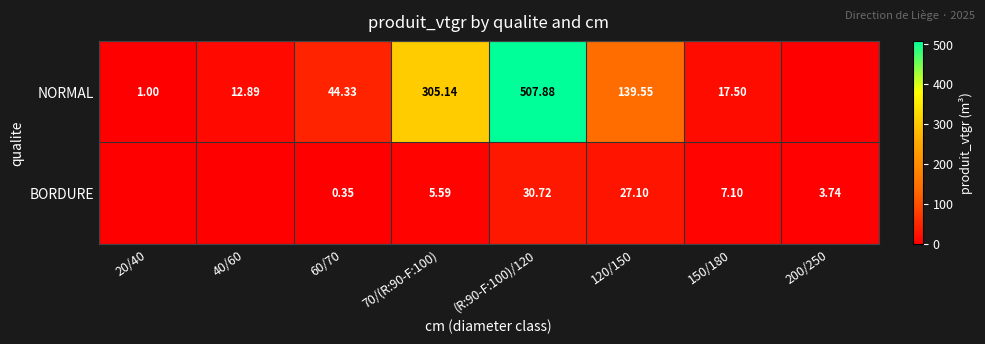

At 120/150, list the series in order from largest to smallest.

NORMAL, BORDURE